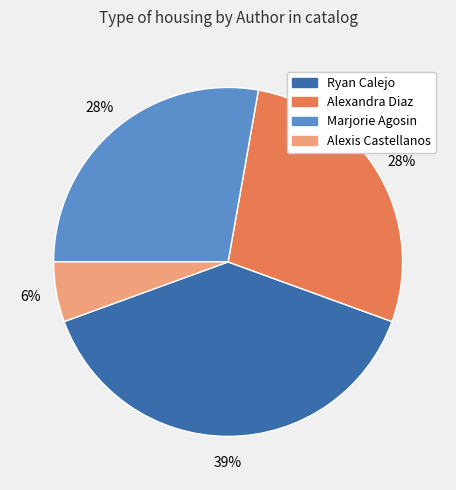

The Ryan Calejo slice represents 39% of the pie. True or false?

True